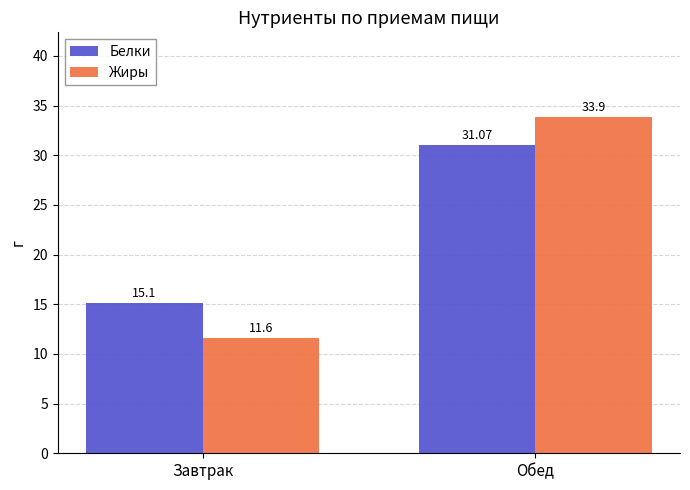

Is the value of Белки at Обед greater than the value of Жиры at Завтрак?

Yes